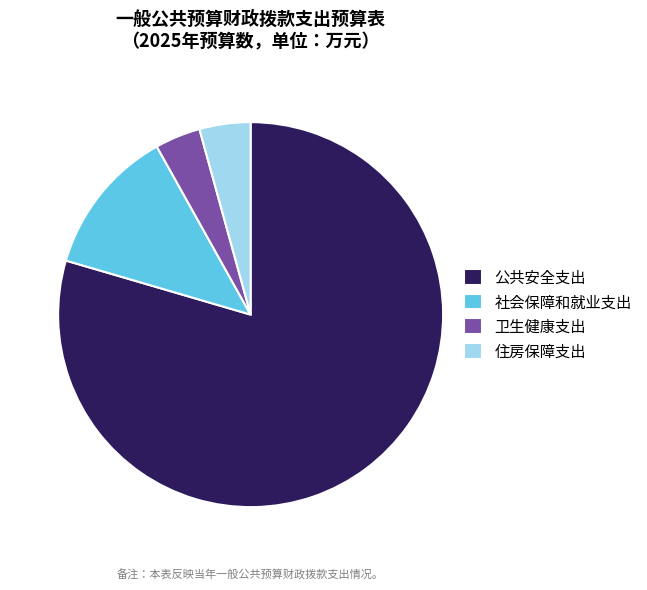

The 社会保障和就业支出 slice represents 1% of the pie. True or false?

False